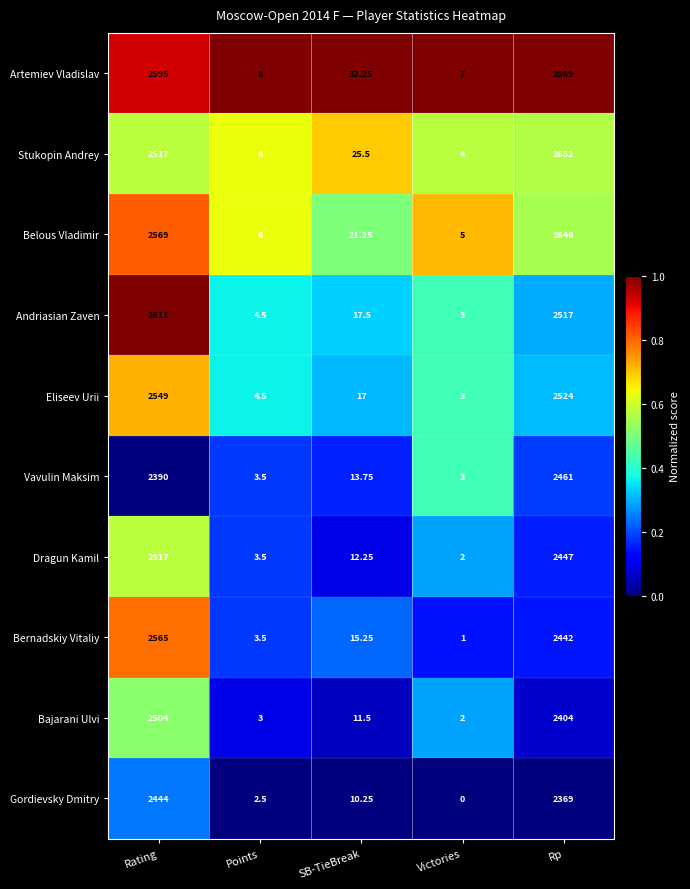

At which category does the chart reach its minimum across all series?

Victories